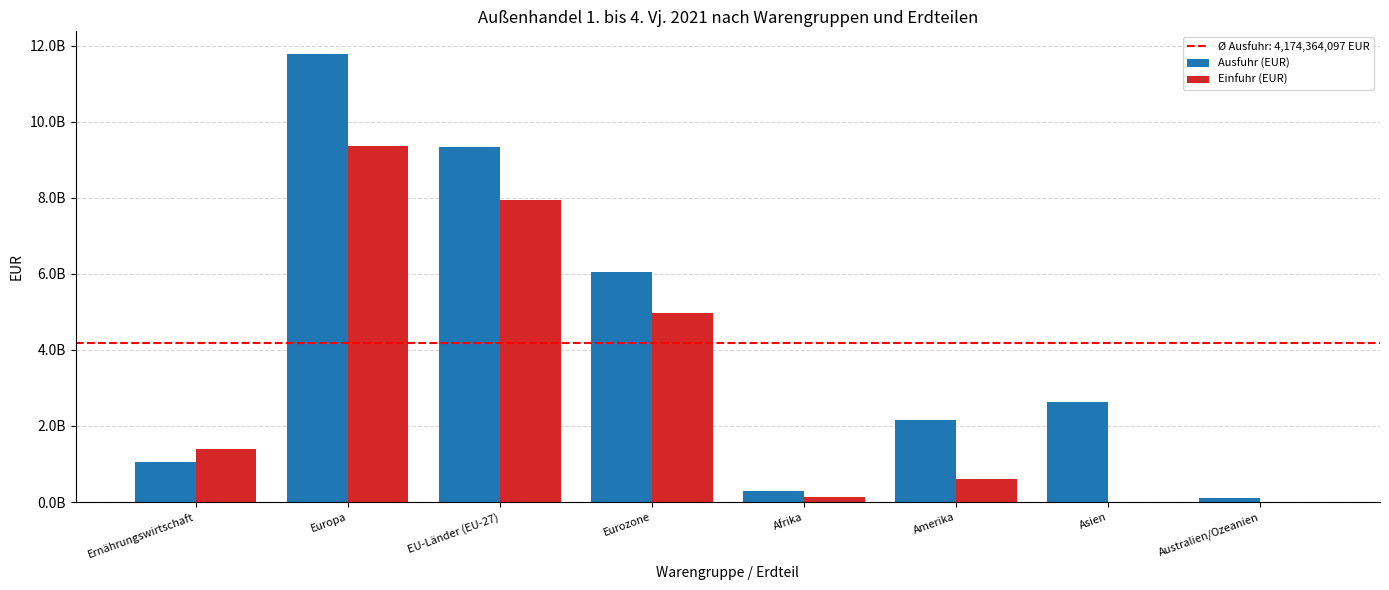

Between Afrika and Europa, which is larger?

Europa